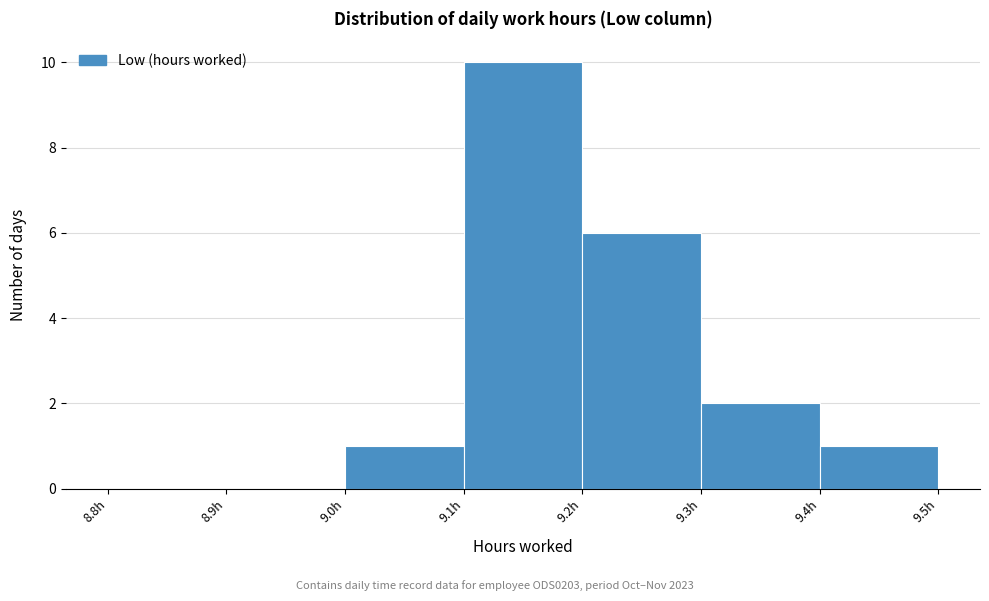

Reading left to right, list every bar in this chart as the range it spans on the x-axis followed by its height. The values are not printed on the chart, so give them approximately, as read against the axis.

8.8 to 8.9: 0
8.9 to 9.0: 0
9.0 to 9.1: 1
9.1 to 9.2: 10
9.2 to 9.3: 6
9.3 to 9.4: 2
9.4 to 9.5: 1